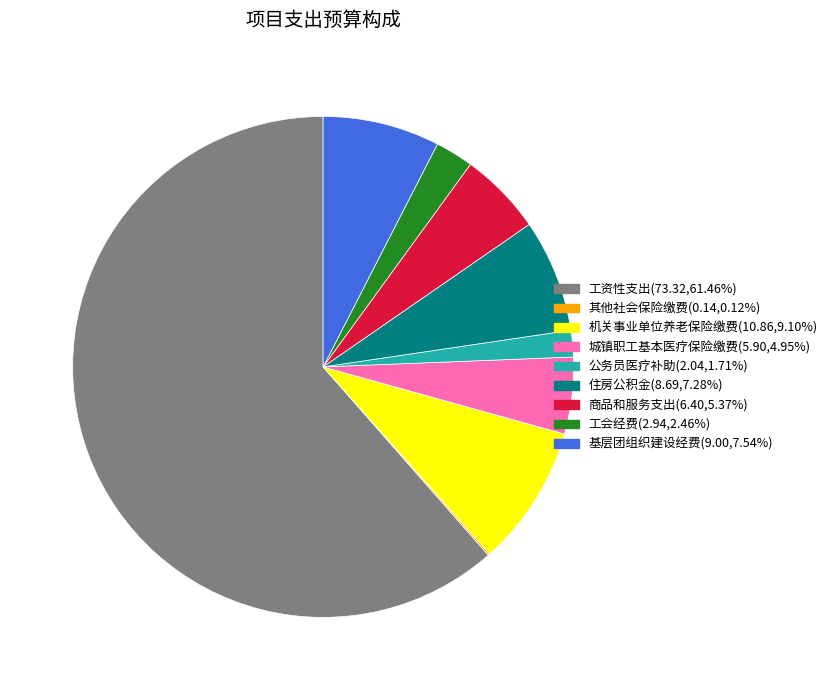

The 工资性支出 slice represents 67% of the pie. True or false?

False